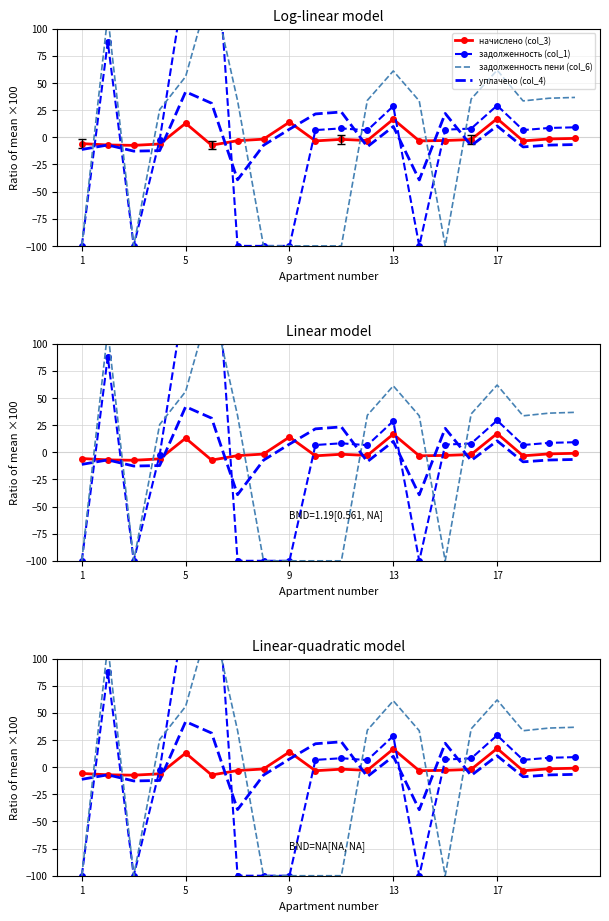

What is the difference between the second highest and second lowest values in the уплачено (col_4) series?

70.5